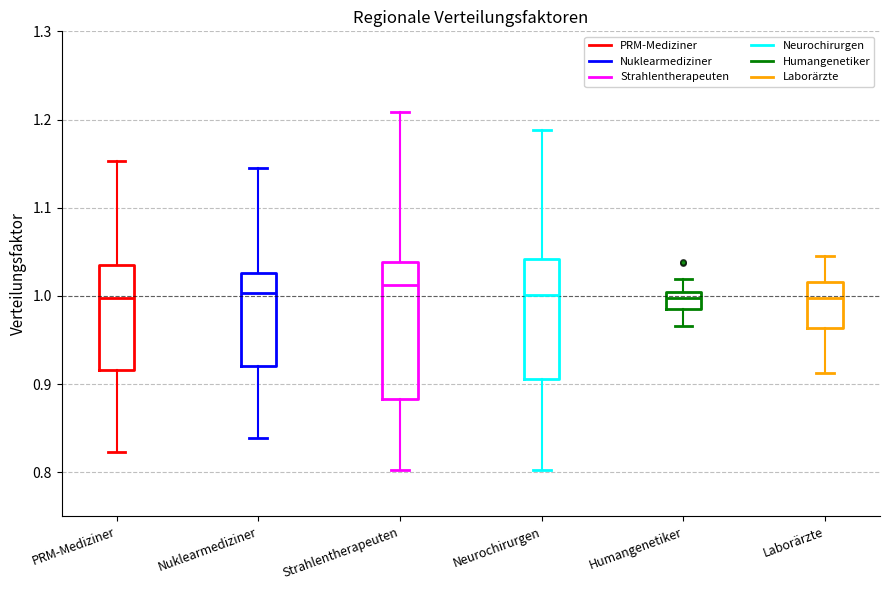

Comparing the boxes themselves (not the whiskers), which one is the tallest?

Strahlentherapeuten